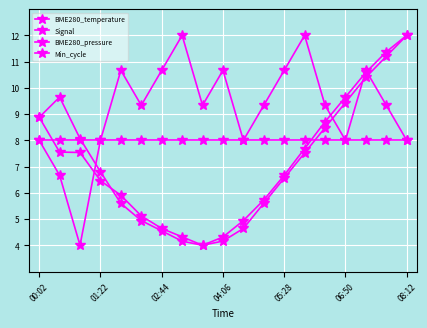

At how many categories does at least one series exceed 10?

9